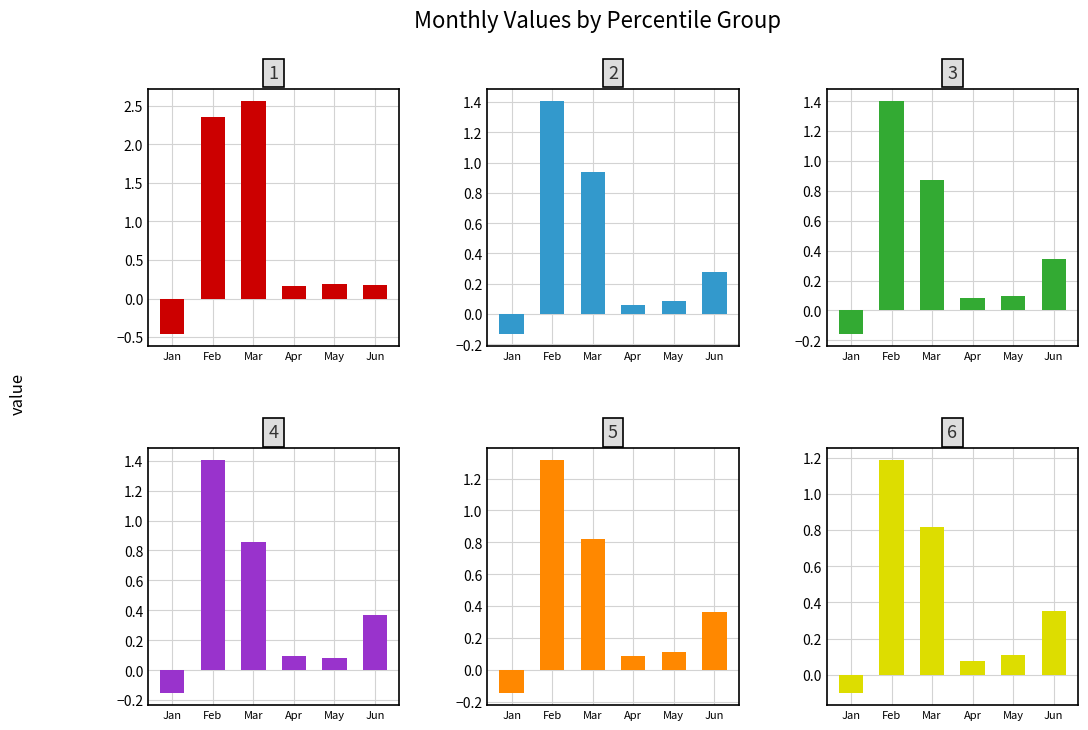

Between Jan and Jun, which series saw the biggest shift?

pct05